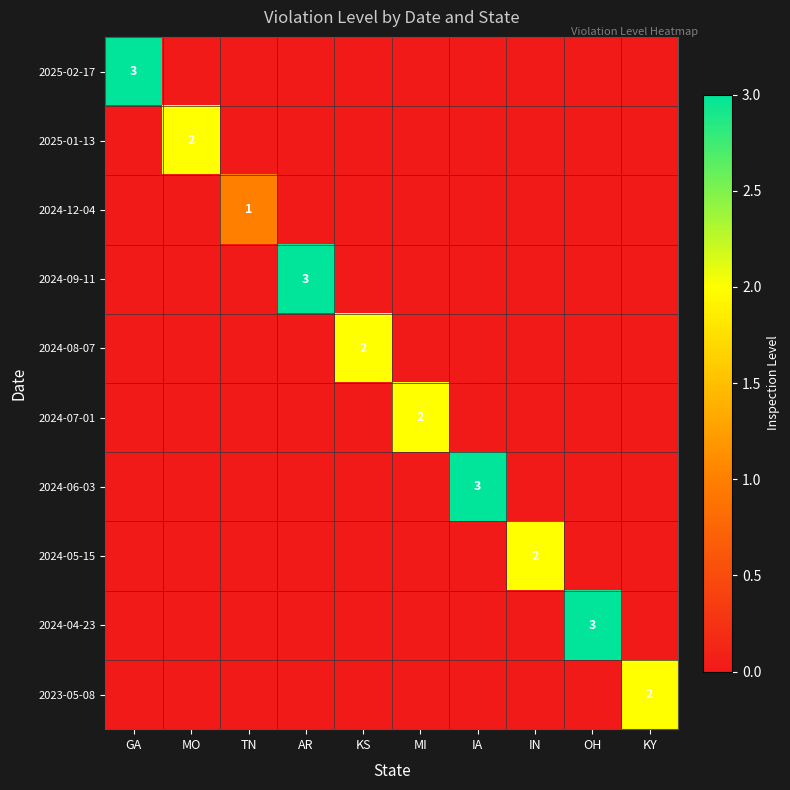

What is the total value across all series at KS?

2